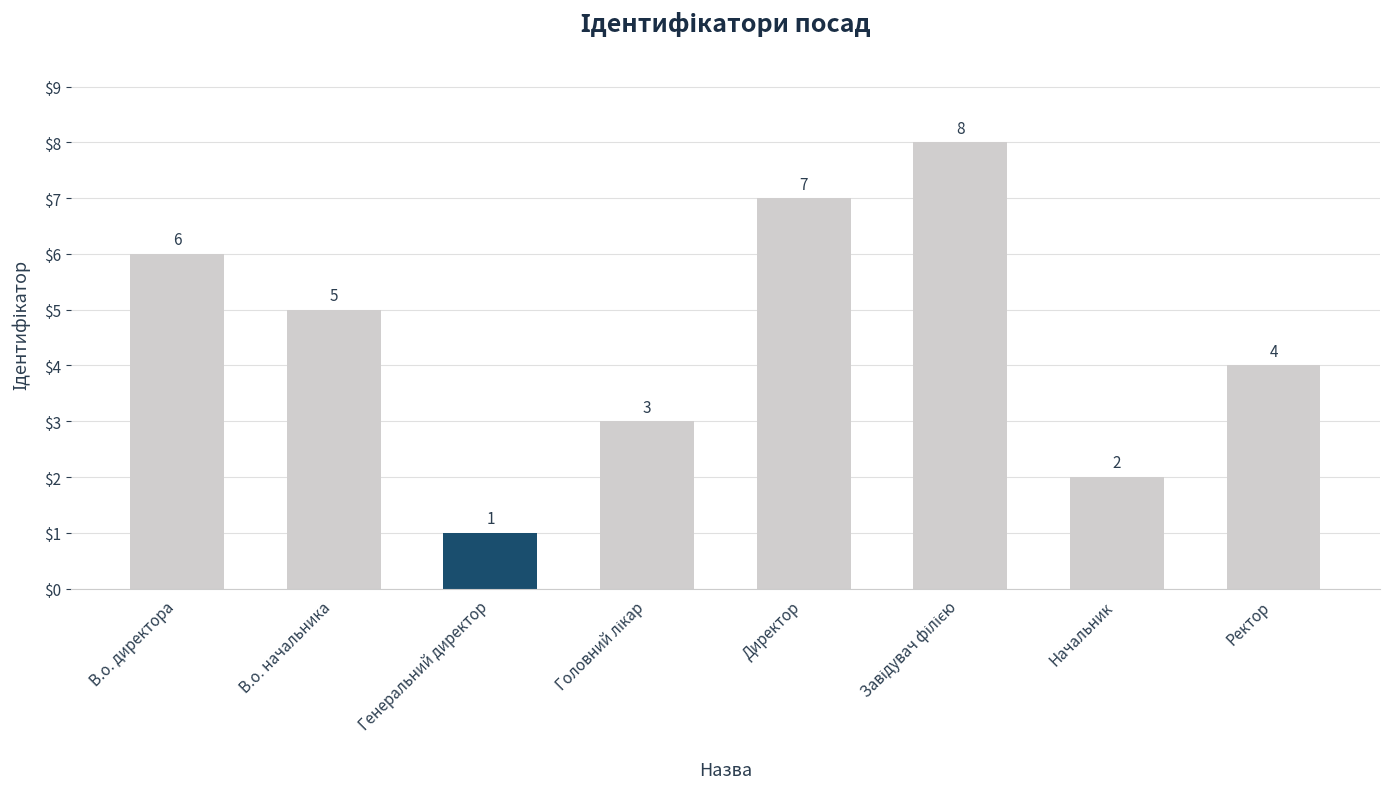

Where does the data first go above 5?

В.о. директора